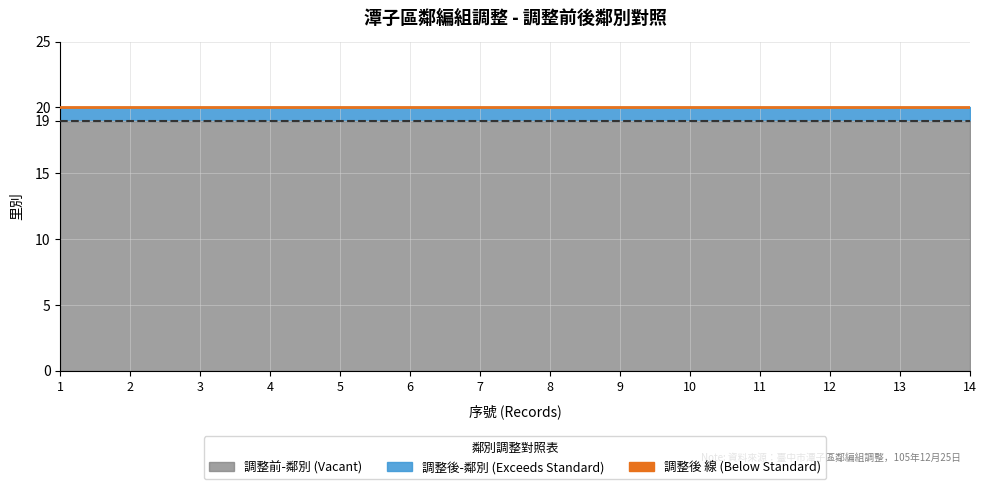

What is the greatest value displayed?

20